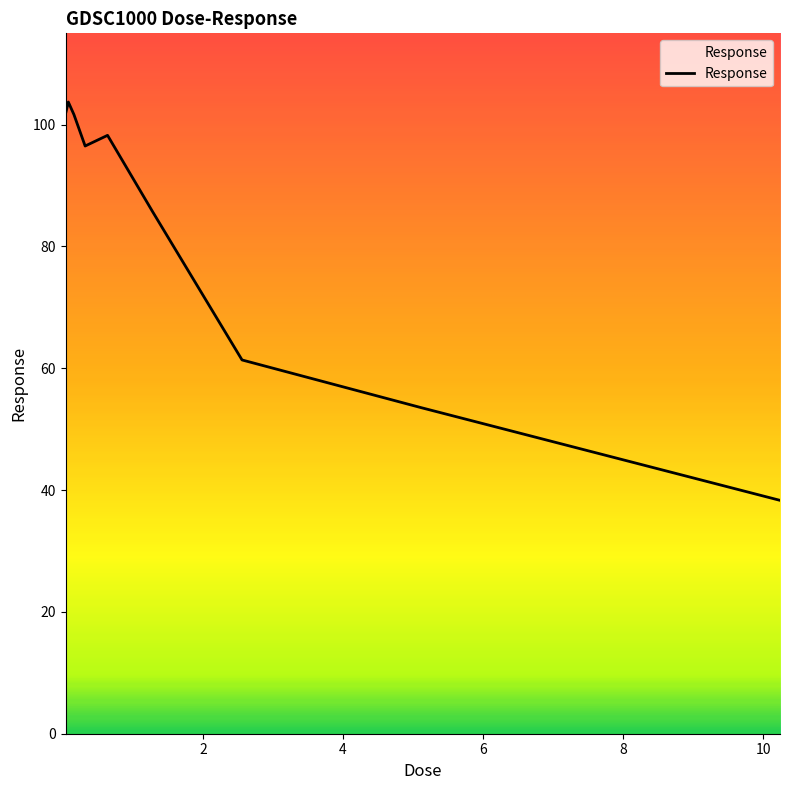

True or false: the data has more than 0 interior local peaks.

True